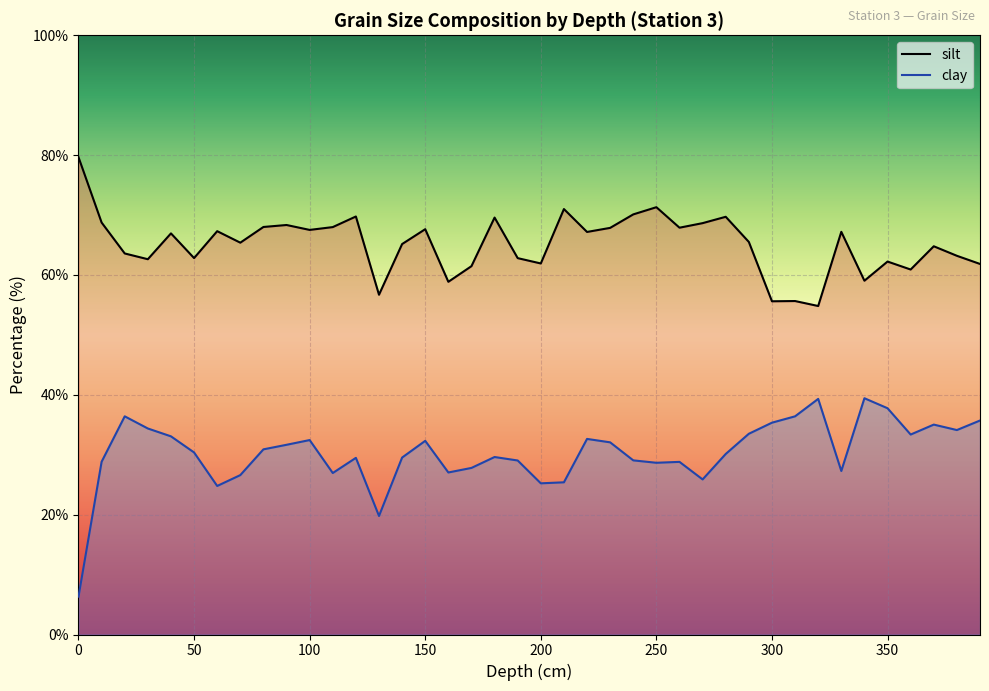

True or false: silt and clay cross at least once.

False